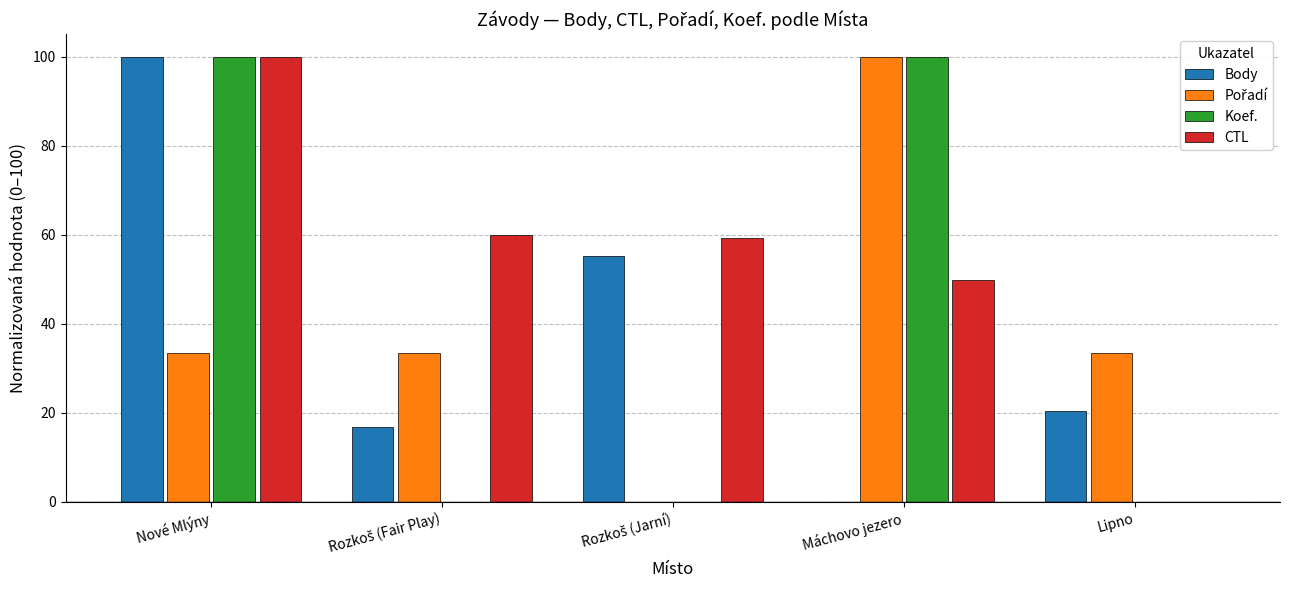

What is the sum of all CTL values?

269.0